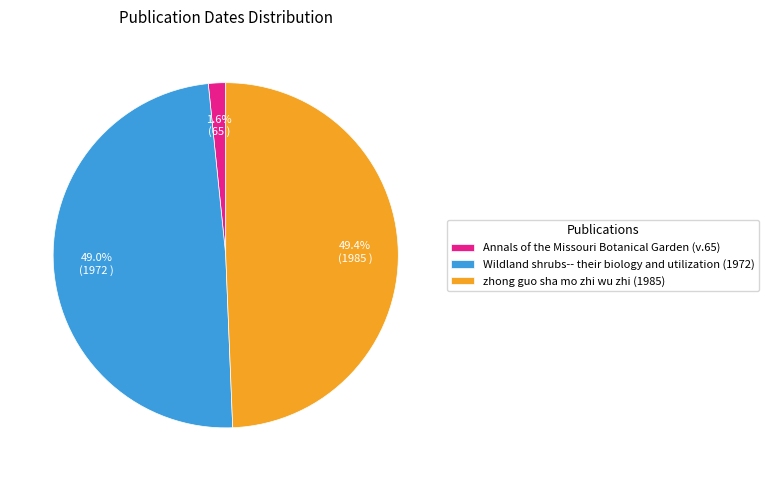

How many slices are in this pie chart?

3